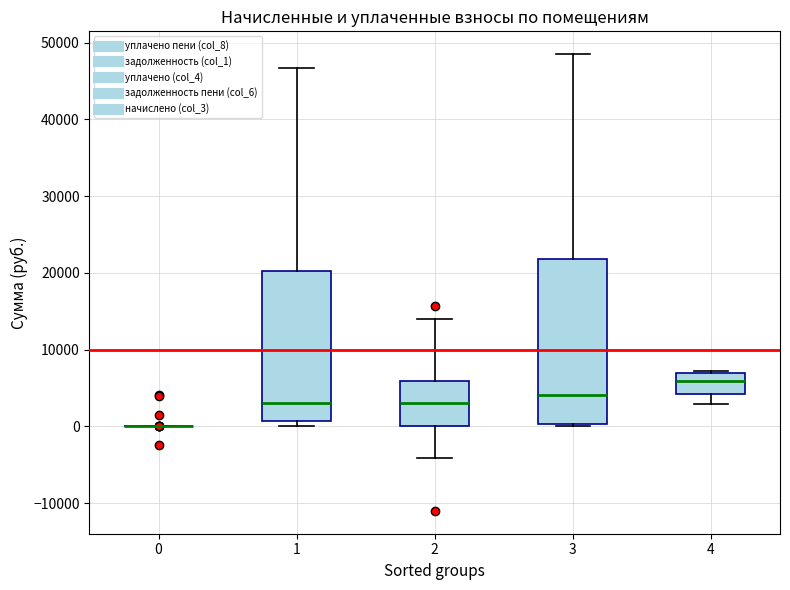

Where is the upper edge of the box at x = 2 on the y-axis? The values are not printed on the chart, so give them approximately, as read against the axis.

6000